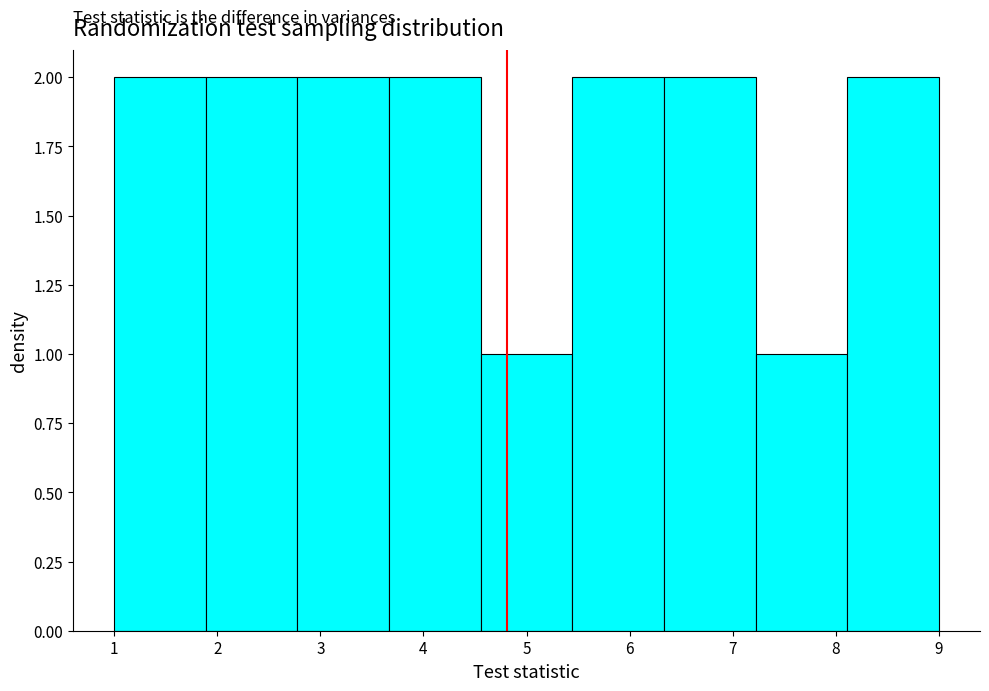

Reading left to right, list every bar in this chart as the range it spans on the x-axis followed by its height. Neither the bar edges nor the heights are printed on the chart, so give them approximately, as read against the axes.

1.0 to 1.9: 2
1.9 to 2.8: 2
2.8 to 3.7: 2
3.7 to 4.6: 2
4.6 to 5.4: 1
5.4 to 6.3: 2
6.3 to 7.2: 2
7.2 to 8.1: 1
8.1 to 9.0: 2